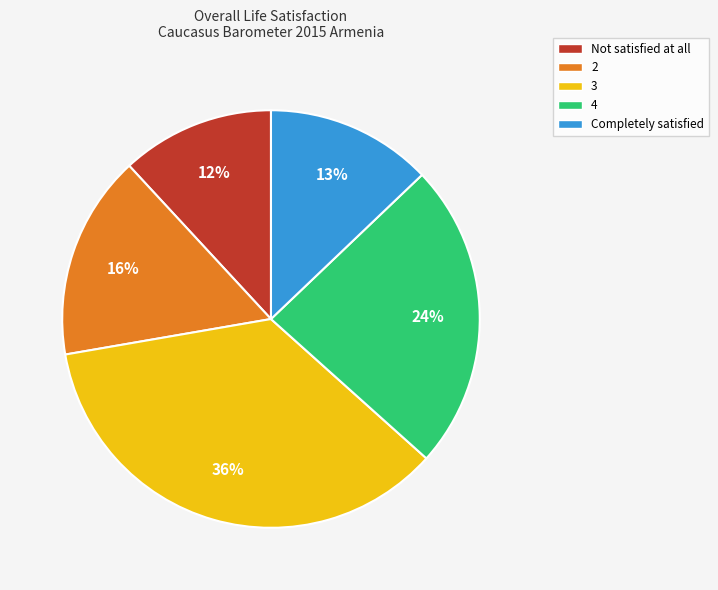

Is Not satisfied at all the majority of the pie?

No